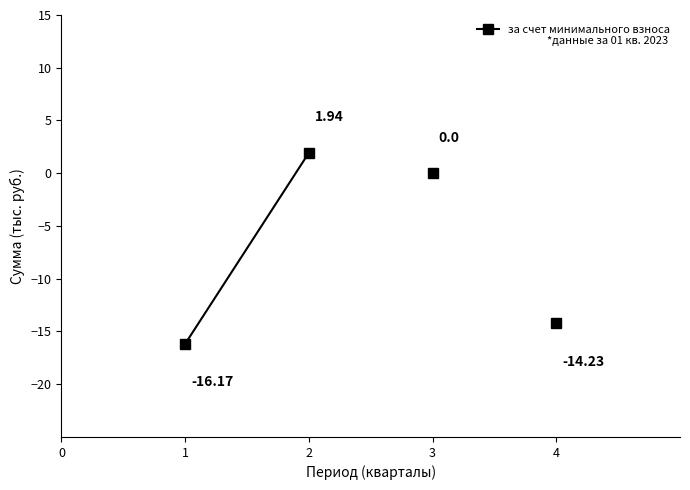

What is the smallest value displayed?

-16.2